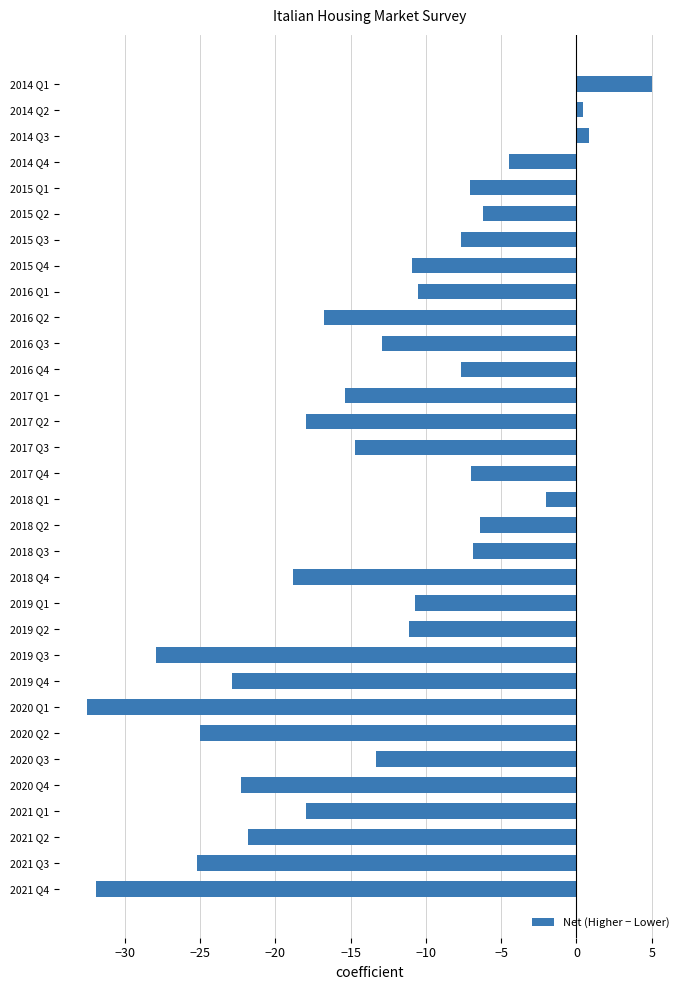

At which category does the chart reach its peak across all series?

2014 Q1